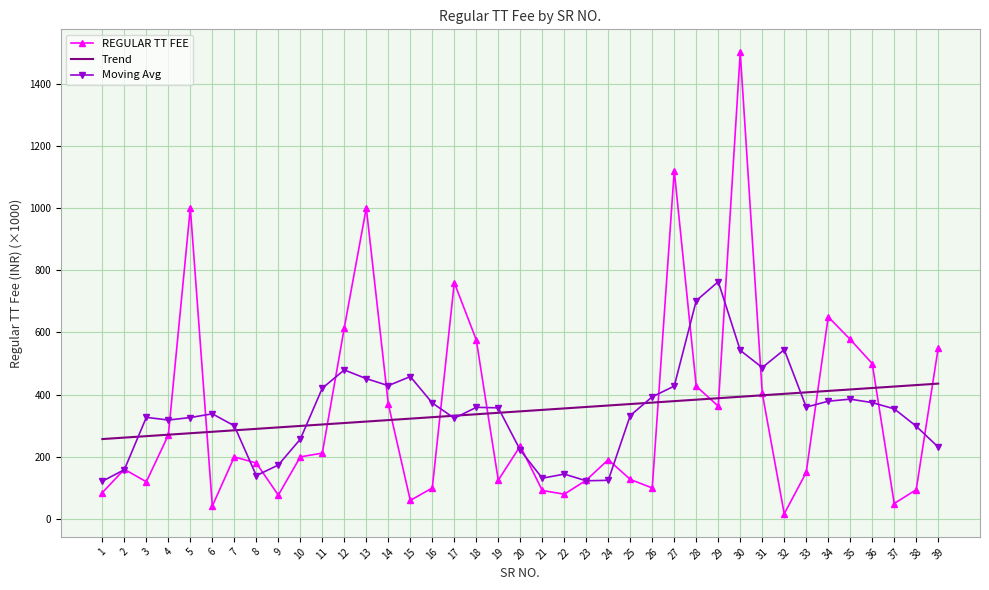

The Moving Avg series shows 150.8 at 28. True or false?

False